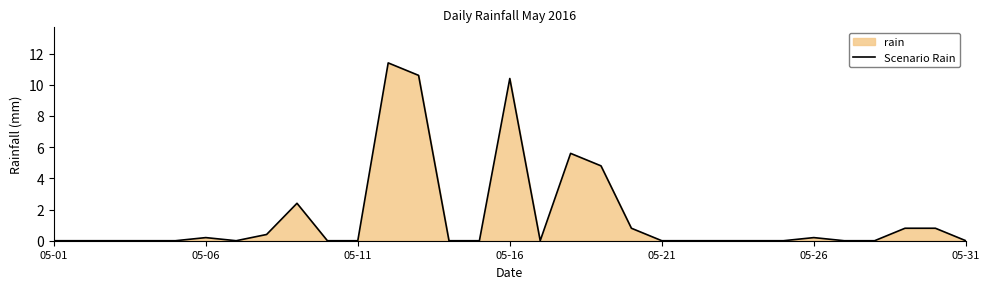

What is the greatest value displayed?

11.4